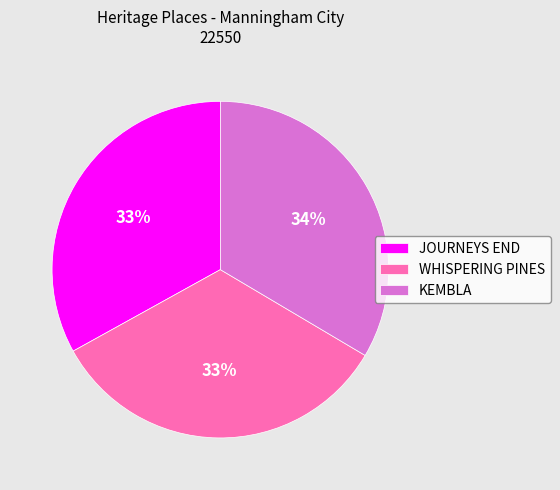

To the nearest percent, what is the average slice percentage?

33%